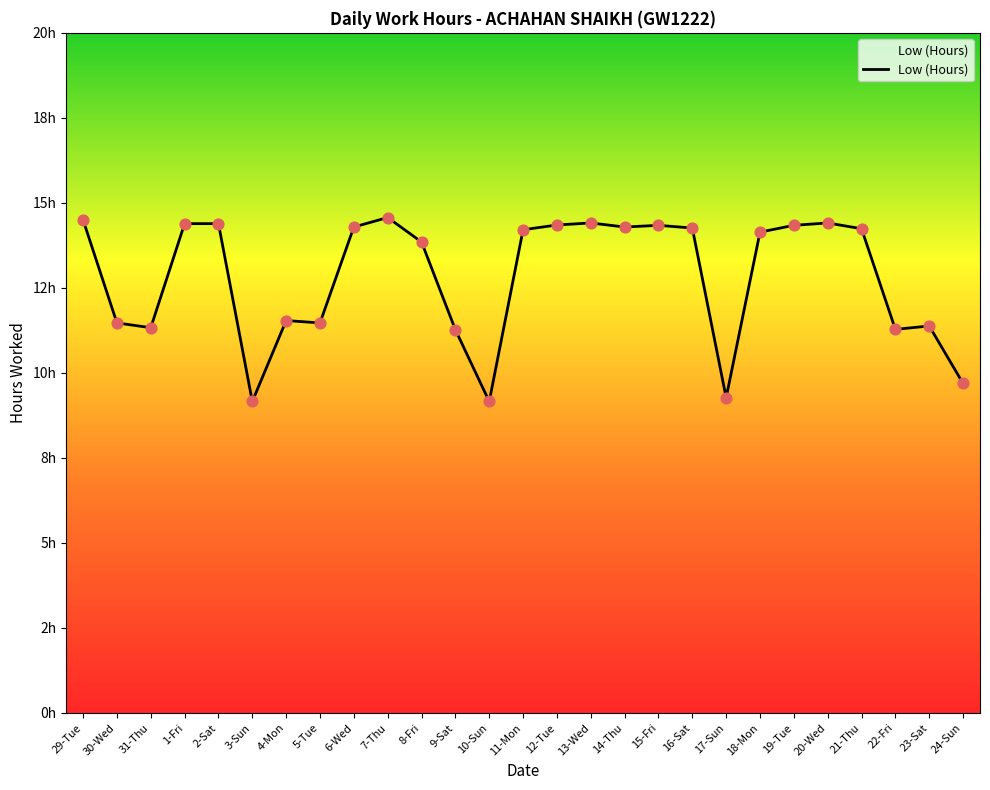

Which has a higher value, 19-Tue or 22-Fri?

19-Tue